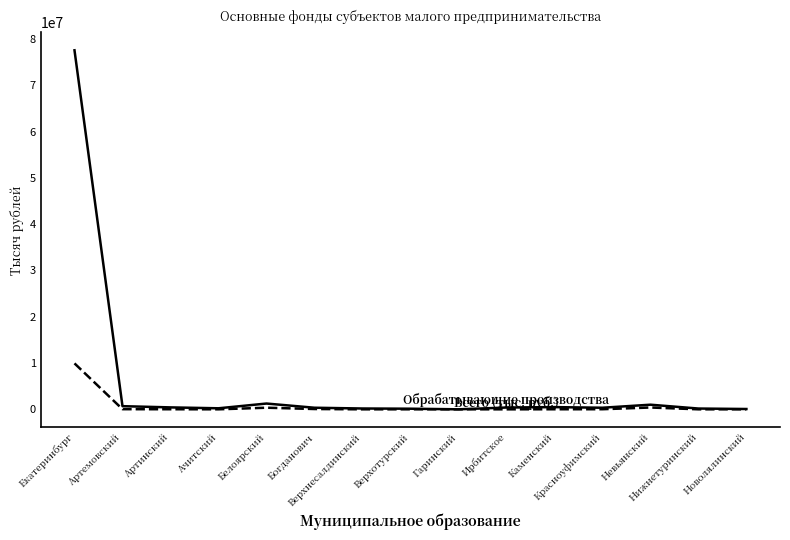

How many lines are shown in the chart?

2